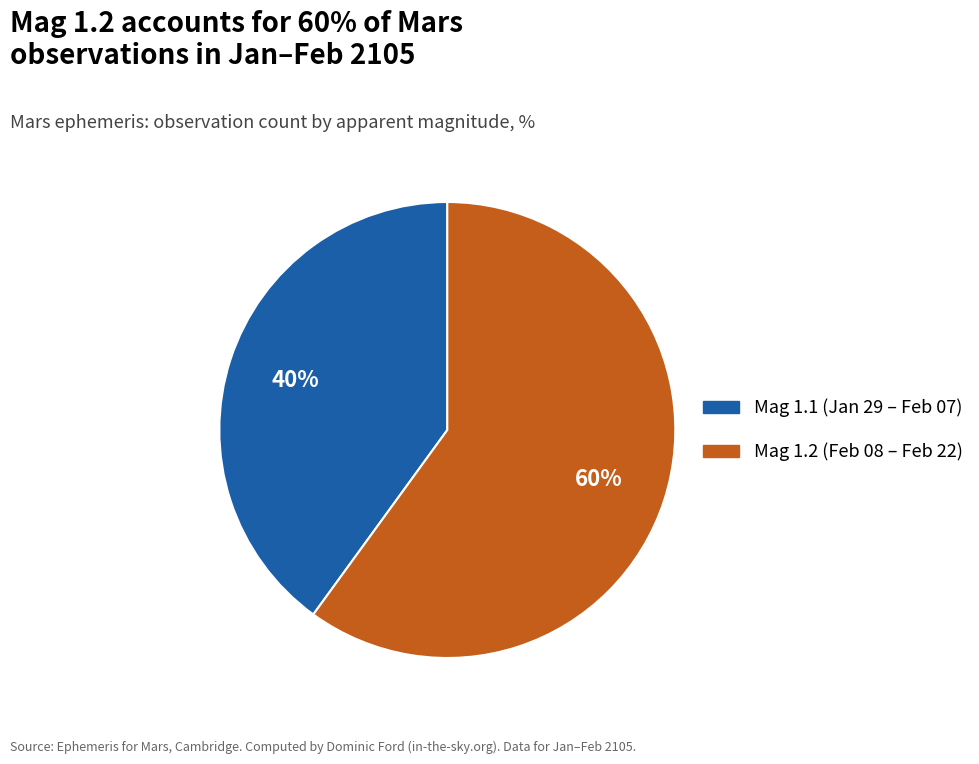

Does any single category account for the majority?

Yes